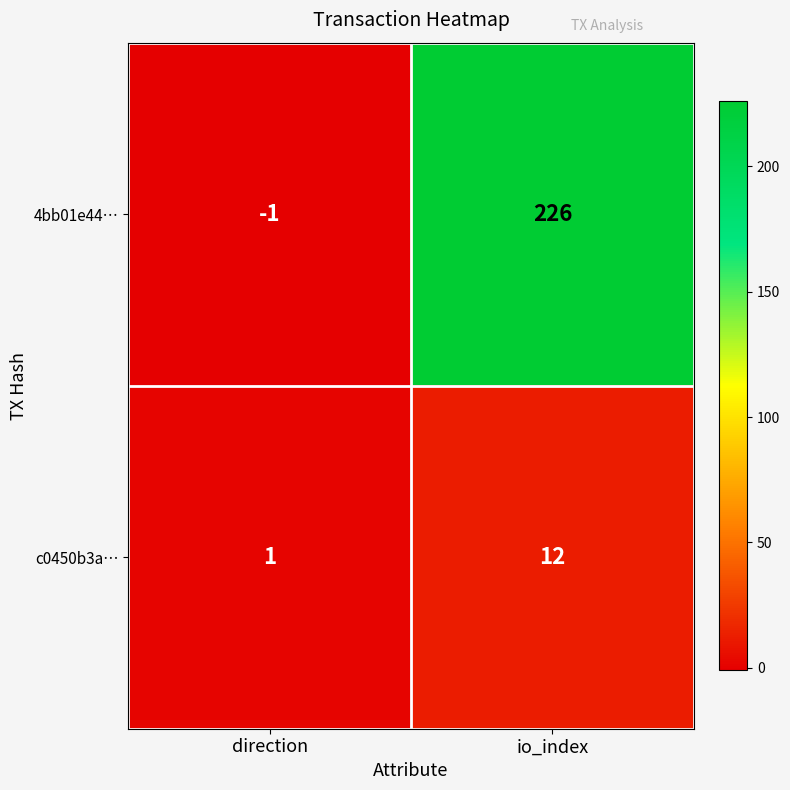

How many distinct data groups are displayed?

2